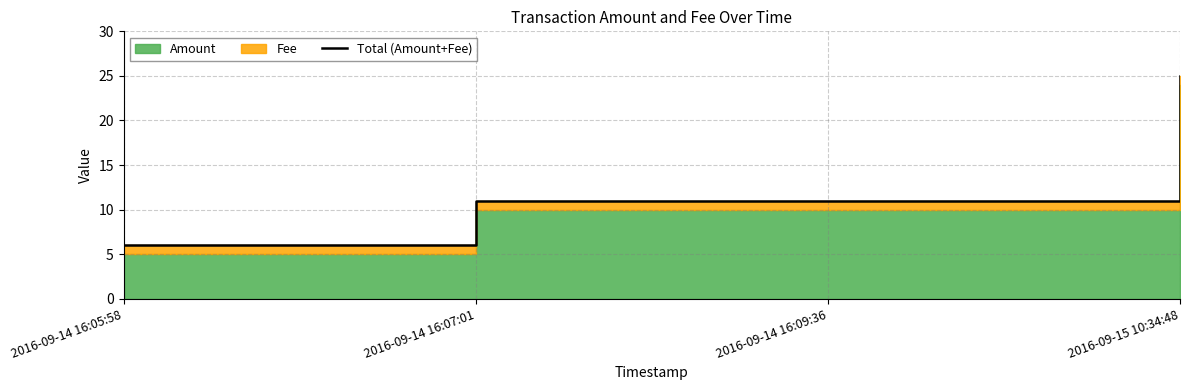

Count the values in the range 11 to 25.

3